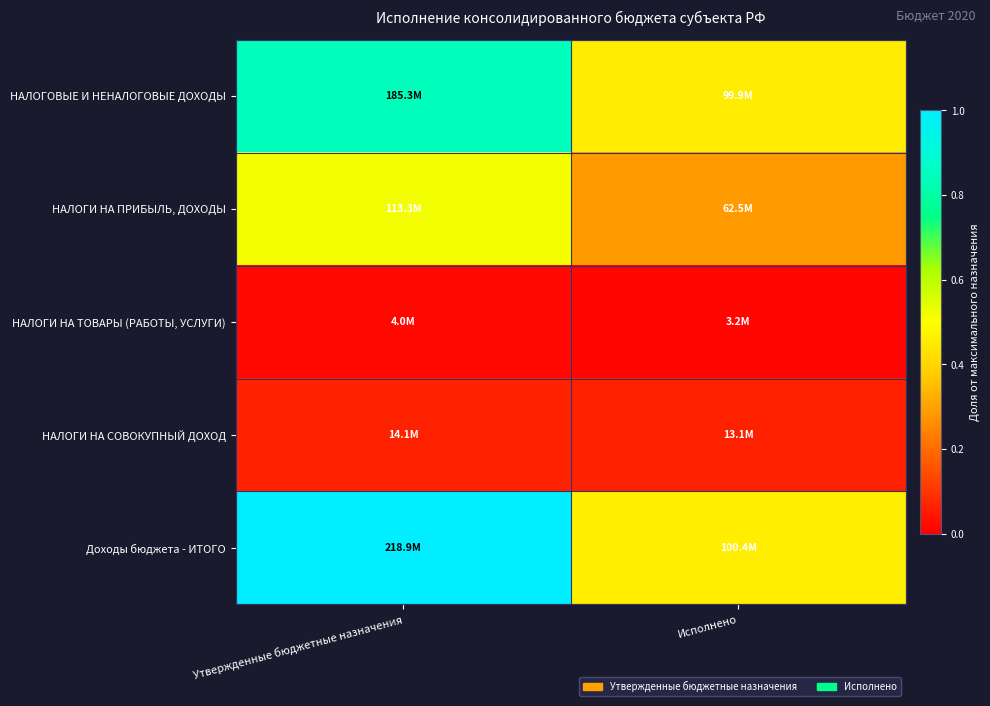

At Утвержденные бюджетные назначения, list the series in order from largest to smallest.

Доходы бюджета - ИТОГО, НАЛОГОВЫЕ И НЕНАЛОГОВЫЕ ДОХОДЫ, НАЛОГИ НА ПРИБЫЛЬ, ДОХОДЫ, НАЛОГИ НА СОВОКУПНЫЙ ДОХОД, НАЛОГИ НА ТОВАРЫ (РАБОТЫ, УСЛУГИ)